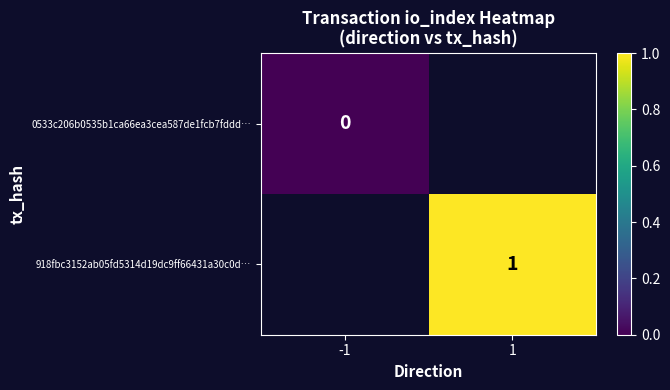

The value of 918fbc3152ab05fd5314d19dc9ff66431a30c0d… at 1 is 1. True or false?

True